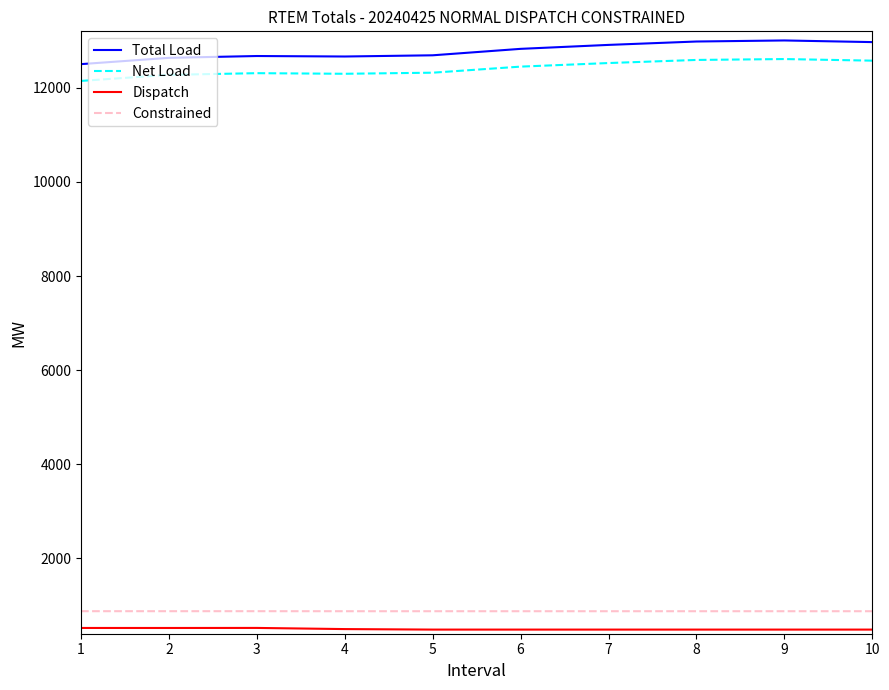

The value of Total Load at 10 is 3176.6. True or false?

False